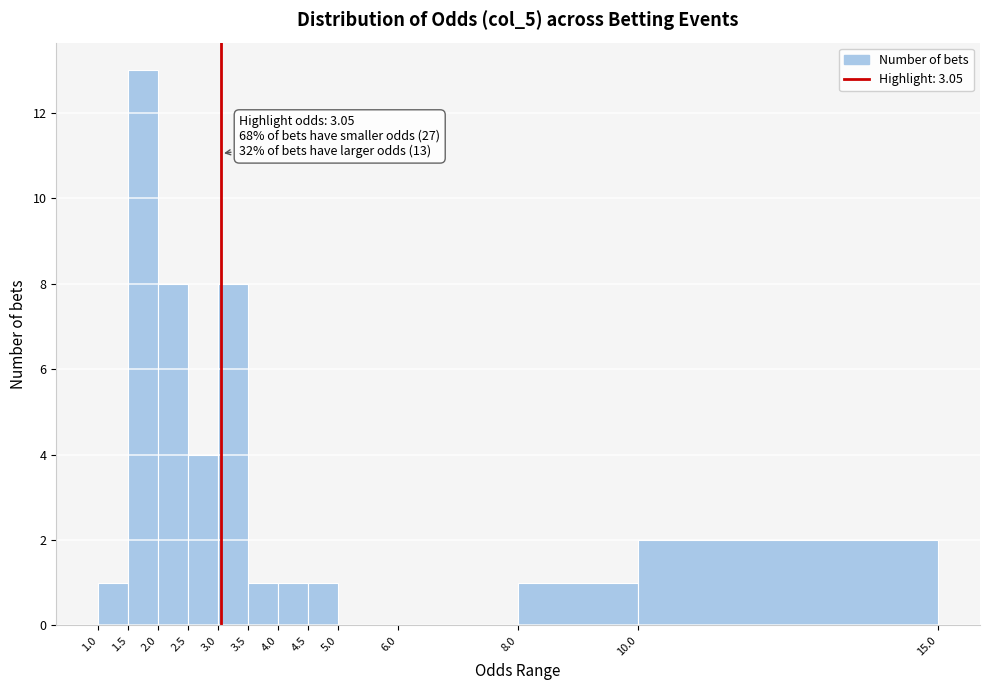

Which range on the x-axis has the tallest bar?

1.5 to 2.0